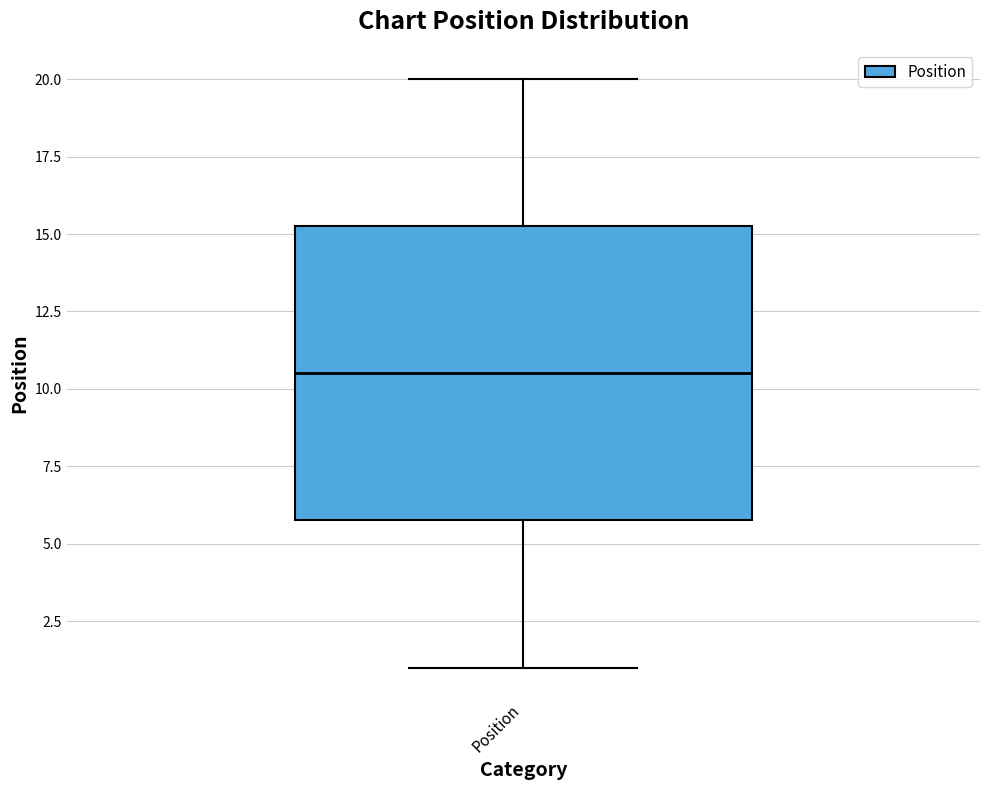

Read this box plot against the y-axis: the position of the median line, the range covered by the box, and the ends of both whiskers. The values are not printed on the chart, so give them approximately, as read against the axis.

median 10.5, box 6.0 to 15.5, whiskers 1.0 to 20.0